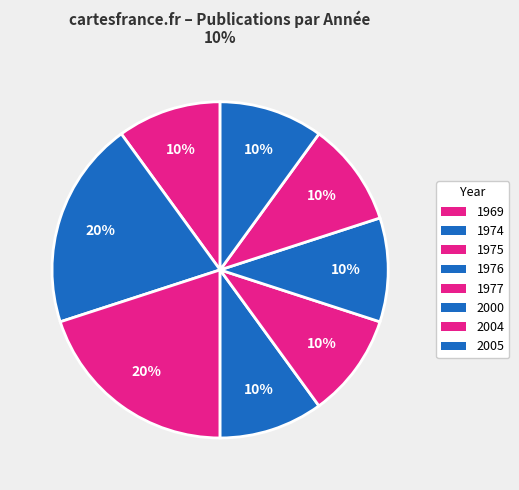

Count the number of slices in the pie.

8